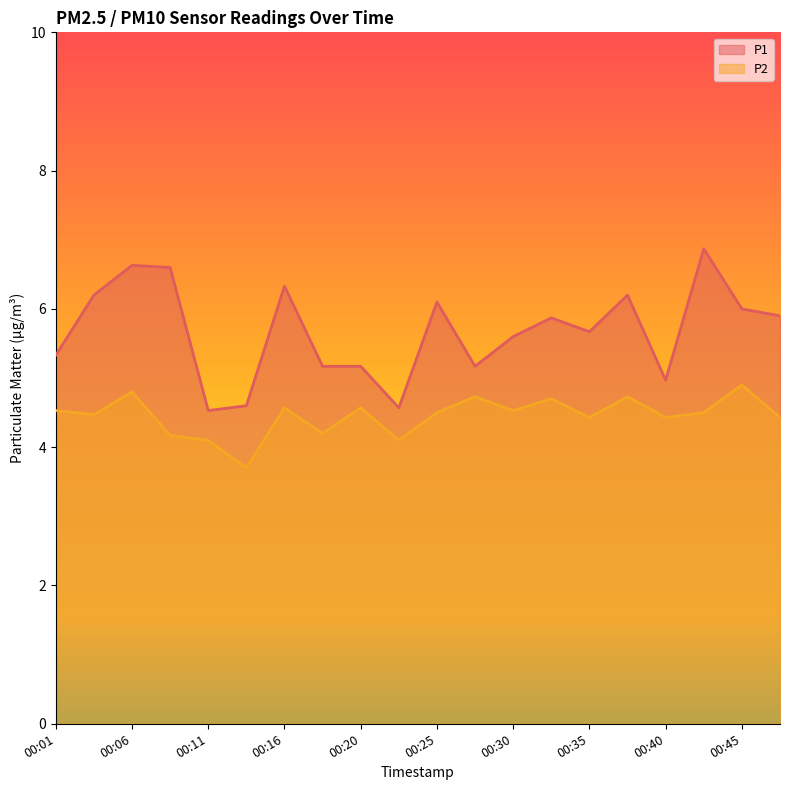

Reading left to right, transcribe all the data shown in this chart.

P1: 00:01=5.3	00:03=6.2	00:06=6.6	00:08=6.6	00:11=4.5	00:13=4.6	00:16=6.3	00:18=5.2	00:20=5.2	00:23=4.6	00:25=6.1	00:28=5.2	00:30=5.6	00:33=5.9	00:35=5.7	00:38=6.2	00:40=5.0	00:42=6.9	00:45=6.0	00:47=5.9
P2: 00:01=4.5	00:03=4.5	00:06=4.8	00:08=4.2	00:11=4.1	00:13=3.7	00:16=4.6	00:18=4.2	00:20=4.6	00:23=4.1	00:25=4.5	00:28=4.7	00:30=4.5	00:33=4.7	00:35=4.4	00:38=4.7	00:40=4.4	00:42=4.5	00:45=4.9	00:47=4.4